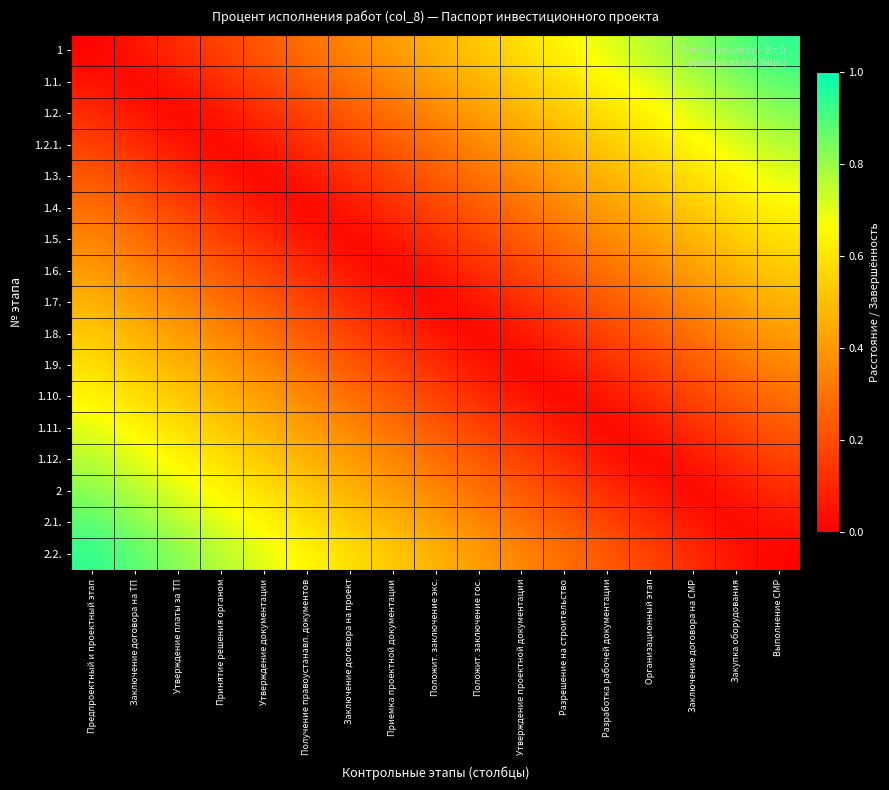

Reading left to right, transcribe all the data shown in this chart.

1: Предпроектный и проектный этап=0.0	Заключение договора на ТП=0.1	Утверждение платы за ТП=0.1	Принятие решения органом=0.2	Утверждение документации=0.2	Получение правоустанавл. документов=0.3	Заключение договора на проект=0.4	Приемка проектной документации=0.4	Положит. заключение экс.=0.5	Положит. заключение гос.=0.5	Утверждение проектной документации=0.6	Разрешение на строительство=0.6	Разработка рабочей документации=0.7	Организационный этап=0.8	Заключение договора на СМР=0.8	Закупка оборудования=0.9	Выполнение СМР=0.9
1.1.: Предпроектный и проектный этап=0.1	Заключение договора на ТП=0.0	Утверждение платы за ТП=0.1	Принятие решения органом=0.1	Утверждение документации=0.2	Получение правоустанавл. документов=0.2	Заключение договора на проект=0.3	Приемка проектной документации=0.4	Положит. заключение экс.=0.4	Положит. заключение гос.=0.5	Утверждение проектной документации=0.5	Разрешение на строительство=0.6	Разработка рабочей документации=0.6	Организационный этап=0.7	Заключение договора на СМР=0.8	Закупка оборудования=0.8	Выполнение СМР=0.9
1.2.: Предпроектный и проектный этап=0.1	Заключение договора на ТП=0.1	Утверждение платы за ТП=0.0	Принятие решения органом=0.1	Утверждение документации=0.1	Получение правоустанавл. документов=0.2	Заключение договора на проект=0.2	Приемка проектной документации=0.3	Положит. заключение экс.=0.4	Положит. заключение гос.=0.4	Утверждение проектной документации=0.5	Разрешение на строительство=0.5	Разработка рабочей документации=0.6	Организационный этап=0.6	Заключение договора на СМР=0.7	Закупка оборудования=0.8	Выполнение СМР=0.8
1.2.1.: Предпроектный и проектный этап=0.2	Заключение договора на ТП=0.1	Утверждение платы за ТП=0.1	Принятие решения органом=0.0	Утверждение документации=0.1	Получение правоустанавл. документов=0.1	Заключение договора на проект=0.2	Приемка проектной документации=0.2	Положит. заключение экс.=0.3	Положит. заключение гос.=0.4	Утверждение проектной документации=0.4	Разрешение на строительство=0.5	Разработка рабочей документации=0.5	Организационный этап=0.6	Заключение договора на СМР=0.6	Закупка оборудования=0.7	Выполнение СМР=0.8
1.3.: Предпроектный и проектный этап=0.2	Заключение договора на ТП=0.2	Утверждение платы за ТП=0.1	Принятие решения органом=0.1	Утверждение документации=0.0	Получение правоустанавл. документов=0.1	Заключение договора на проект=0.1	Приемка проектной документации=0.2	Положит. заключение экс.=0.2	Положит. заключение гос.=0.3	Утверждение проектной документации=0.4	Разрешение на строительство=0.4	Разработка рабочей документации=0.5	Организационный этап=0.5	Заключение договора на СМР=0.6	Закупка оборудования=0.6	Выполнение СМР=0.7
1.4.: Предпроектный и проектный этап=0.3	Заключение договора на ТП=0.2	Утверждение платы за ТП=0.2	Принятие решения органом=0.1	Утверждение документации=0.1	Получение правоустанавл. документов=0.0	Заключение договора на проект=0.1	Приемка проектной документации=0.1	Положит. заключение экс.=0.2	Положит. заключение гос.=0.2	Утверждение проектной документации=0.3	Разрешение на строительство=0.4	Разработка рабочей документации=0.4	Организационный этап=0.5	Заключение договора на СМР=0.5	Закупка оборудования=0.6	Выполнение СМР=0.6
1.5.: Предпроектный и проектный этап=0.4	Заключение договора на ТП=0.3	Утверждение платы за ТП=0.2	Принятие решения органом=0.2	Утверждение документации=0.1	Получение правоустанавл. документов=0.1	Заключение договора на проект=0.0	Приемка проектной документации=0.1	Положит. заключение экс.=0.1	Положит. заключение гос.=0.2	Утверждение проектной документации=0.2	Разрешение на строительство=0.3	Разработка рабочей документации=0.4	Организационный этап=0.4	Заключение договора на СМР=0.5	Закупка оборудования=0.5	Выполнение СМР=0.6
1.6.: Предпроектный и проектный этап=0.4	Заключение договора на ТП=0.4	Утверждение платы за ТП=0.3	Принятие решения органом=0.2	Утверждение документации=0.2	Получение правоустанавл. документов=0.1	Заключение договора на проект=0.1	Приемка проектной документации=0.0	Положит. заключение экс.=0.1	Положит. заключение гос.=0.1	Утверждение проектной документации=0.2	Разрешение на строительство=0.2	Разработка рабочей документации=0.3	Организационный этап=0.4	Заключение договора на СМР=0.4	Закупка оборудования=0.5	Выполнение СМР=0.5
1.7.: Предпроектный и проектный этап=0.5	Заключение договора на ТП=0.4	Утверждение платы за ТП=0.4	Принятие решения органом=0.3	Утверждение документации=0.2	Получение правоустанавл. документов=0.2	Заключение договора на проект=0.1	Приемка проектной документации=0.1	Положит. заключение экс.=0.0	Положит. заключение гос.=0.1	Утверждение проектной документации=0.1	Разрешение на строительство=0.2	Разработка рабочей документации=0.2	Организационный этап=0.3	Заключение договора на СМР=0.4	Закупка оборудования=0.4	Выполнение СМР=0.5
1.8.: Предпроектный и проектный этап=0.5	Заключение договора на ТП=0.5	Утверждение платы за ТП=0.4	Принятие решения органом=0.4	Утверждение документации=0.3	Получение правоустанавл. документов=0.2	Заключение договора на проект=0.2	Приемка проектной документации=0.1	Положит. заключение экс.=0.1	Положит. заключение гос.=0.0	Утверждение проектной документации=0.1	Разрешение на строительство=0.1	Разработка рабочей документации=0.2	Организационный этап=0.2	Заключение договора на СМР=0.3	Закупка оборудования=0.4	Выполнение СМР=0.4
1.9.: Предпроектный и проектный этап=0.6	Заключение договора на ТП=0.5	Утверждение платы за ТП=0.5	Принятие решения органом=0.4	Утверждение документации=0.4	Получение правоустанавл. документов=0.3	Заключение договора на проект=0.2	Приемка проектной документации=0.2	Положит. заключение экс.=0.1	Положит. заключение гос.=0.1	Утверждение проектной документации=0.0	Разрешение на строительство=0.1	Разработка рабочей документации=0.1	Организационный этап=0.2	Заключение договора на СМР=0.2	Закупка оборудования=0.3	Выполнение СМР=0.4
1.10.: Предпроектный и проектный этап=0.6	Заключение договора на ТП=0.6	Утверждение платы за ТП=0.5	Принятие решения органом=0.5	Утверждение документации=0.4	Получение правоустанавл. документов=0.4	Заключение договора на проект=0.3	Приемка проектной документации=0.2	Положит. заключение экс.=0.2	Положит. заключение гос.=0.1	Утверждение проектной документации=0.1	Разрешение на строительство=0.0	Разработка рабочей документации=0.1	Организационный этап=0.1	Заключение договора на СМР=0.2	Закупка оборудования=0.2	Выполнение СМР=0.3
1.11.: Предпроектный и проектный этап=0.7	Заключение договора на ТП=0.6	Утверждение платы за ТП=0.6	Принятие решения органом=0.5	Утверждение документации=0.5	Получение правоустанавл. документов=0.4	Заключение договора на проект=0.4	Приемка проектной документации=0.3	Положит. заключение экс.=0.2	Положит. заключение гос.=0.2	Утверждение проектной документации=0.1	Разрешение на строительство=0.1	Разработка рабочей документации=0.0	Организационный этап=0.1	Заключение договора на СМР=0.1	Закупка оборудования=0.2	Выполнение СМР=0.2
1.12.: Предпроектный и проектный этап=0.8	Заключение договора на ТП=0.7	Утверждение платы за ТП=0.6	Принятие решения органом=0.6	Утверждение документации=0.5	Получение правоустанавл. документов=0.5	Заключение договора на проект=0.4	Приемка проектной документации=0.4	Положит. заключение экс.=0.3	Положит. заключение гос.=0.2	Утверждение проектной документации=0.2	Разрешение на строительство=0.1	Разработка рабочей документации=0.1	Организационный этап=0.0	Заключение договора на СМР=0.1	Закупка оборудования=0.1	Выполнение СМР=0.2
2: Предпроектный и проектный этап=0.8	Заключение договора на ТП=0.8	Утверждение платы за ТП=0.7	Принятие решения органом=0.6	Утверждение документации=0.6	Получение правоустанавл. документов=0.5	Заключение договора на проект=0.5	Приемка проектной документации=0.4	Положит. заключение экс.=0.4	Положит. заключение гос.=0.3	Утверждение проектной документации=0.2	Разрешение на строительство=0.2	Разработка рабочей документации=0.1	Организационный этап=0.1	Заключение договора на СМР=0.0	Закупка оборудования=0.1	Выполнение СМР=0.1
2.1.: Предпроектный и проектный этап=0.9	Заключение договора на ТП=0.8	Утверждение платы за ТП=0.8	Принятие решения органом=0.7	Утверждение документации=0.6	Получение правоустанавл. документов=0.6	Заключение договора на проект=0.5	Приемка проектной документации=0.5	Положит. заключение экс.=0.4	Положит. заключение гос.=0.4	Утверждение проектной документации=0.3	Разрешение на строительство=0.2	Разработка рабочей документации=0.2	Организационный этап=0.1	Заключение договора на СМР=0.1	Закупка оборудования=0.0	Выполнение СМР=0.1
2.2.: Предпроектный и проектный этап=0.9	Заключение договора на ТП=0.9	Утверждение платы за ТП=0.8	Принятие решения органом=0.8	Утверждение документации=0.7	Получение правоустанавл. документов=0.6	Заключение договора на проект=0.6	Приемка проектной документации=0.5	Положит. заключение экс.=0.5	Положит. заключение гос.=0.4	Утверждение проектной документации=0.4	Разрешение на строительство=0.3	Разработка рабочей документации=0.2	Организационный этап=0.2	Заключение договора на СМР=0.1	Закупка оборудования=0.1	Выполнение СМР=0.0